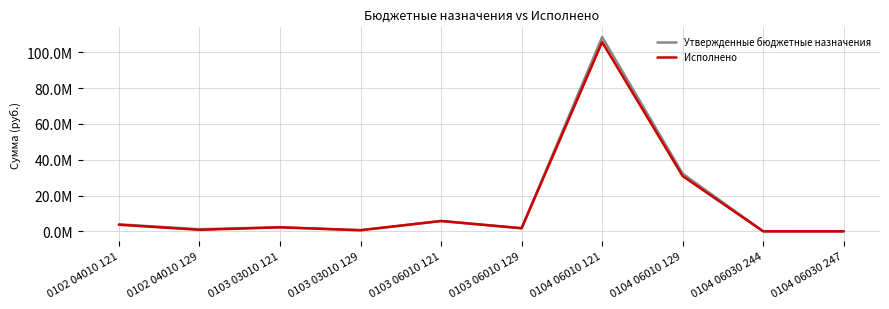

True or false: Утвержденные бюджетные назначения and Исполнено intersect in this chart.

False